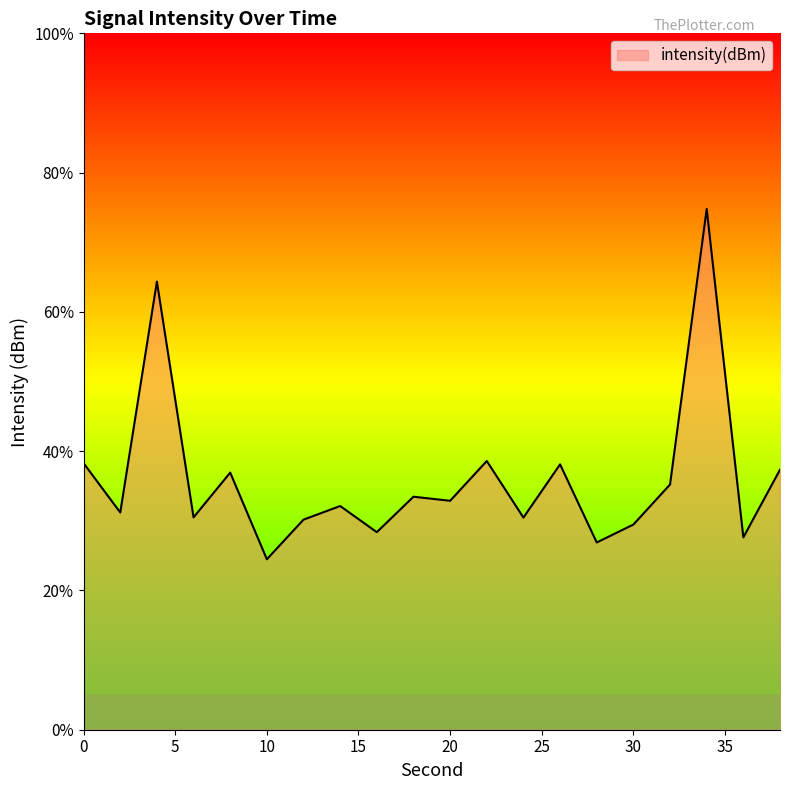

True or false: there are more than 2 points higher than both neighbors.

True